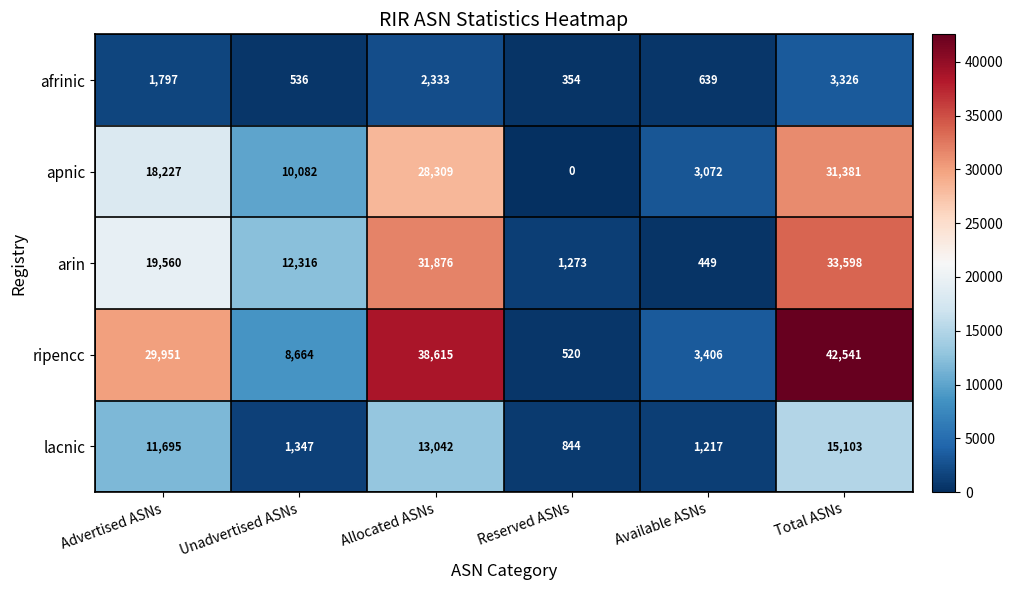

Reading left to right, what are all the values shown in this chart?

afrinic: 1797	536	2333	354	639	3326
apnic: 18227	10082	28309	0	3072	31381
arin: 19560	12316	31876	1273	449	33598
ripencc: 29951	8664	38615	520	3406	42541
lacnic: 11695	1347	13042	844	1217	15103